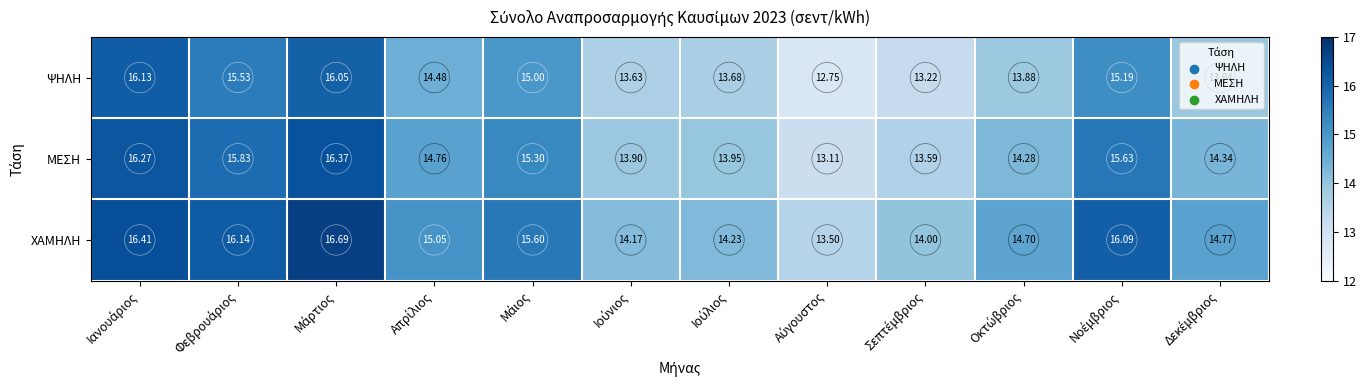

Which series has the widest spread of values?

ΨΗΛΗ